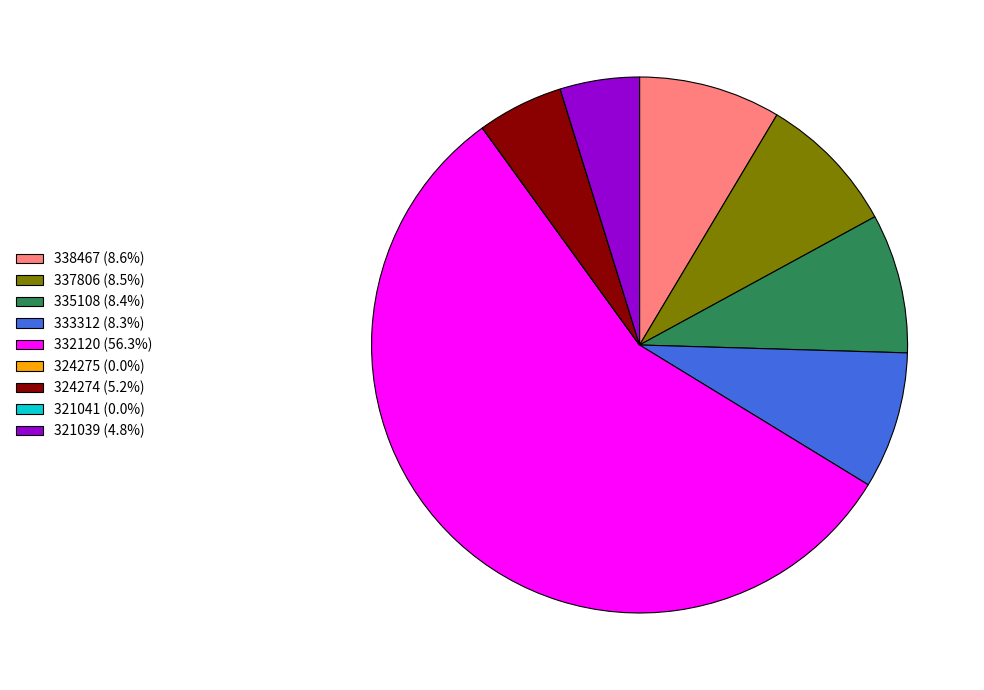

Is there any slice that represents more than half of the pie?

Yes